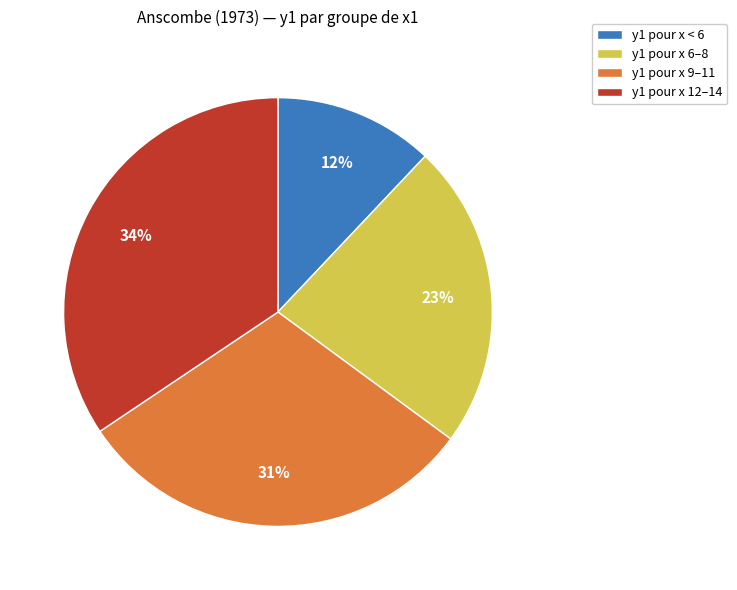

How many slices are in this pie chart?

4